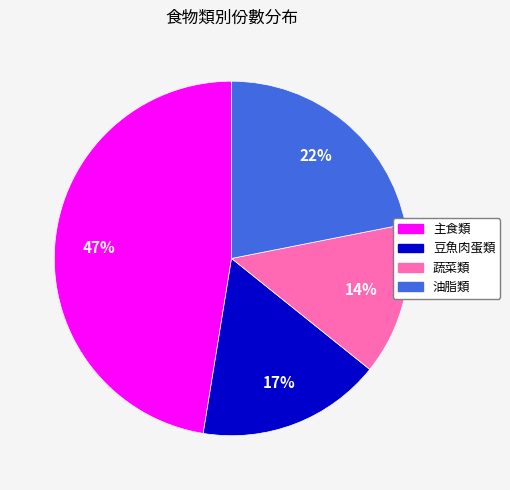

Is there a majority slice in this chart?

No